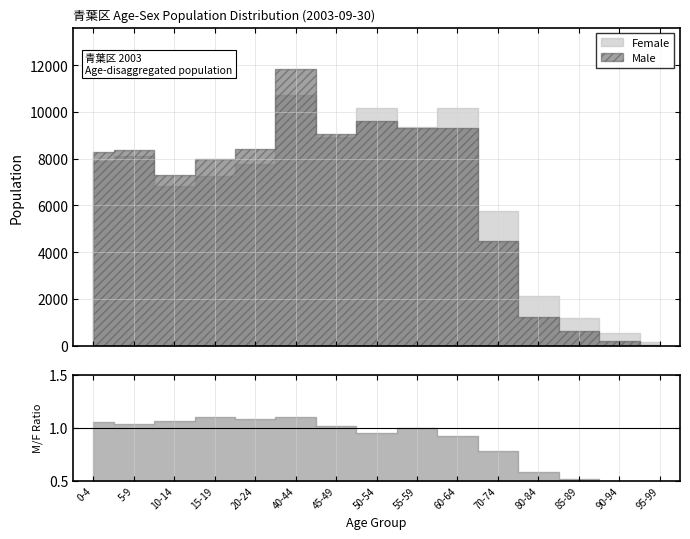

True or false: Female has more than 2 points higher than both neighbors.

True